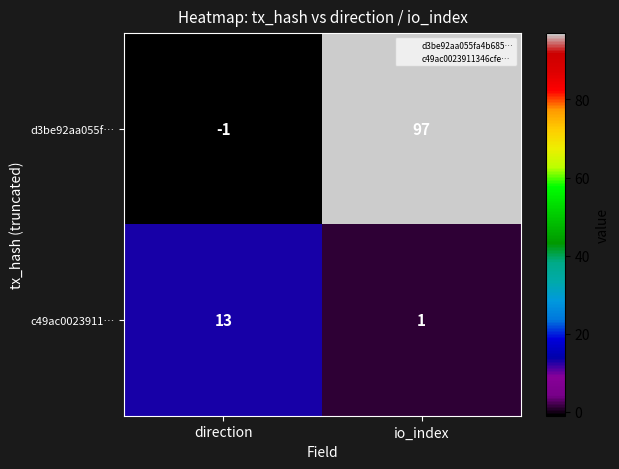

At how many categories does at least one series exceed 21?

1